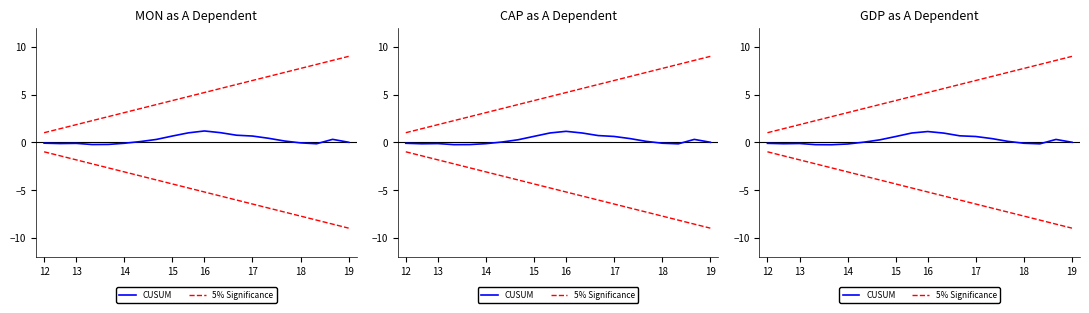

Reading right to left, transcribe all the data shown in this chart.

5% Significance: 9.0	8.6	8.2	7.7	7.3	6.9	6.5	6.1	5.6	5.2	4.8	4.4	3.9	3.5	3.1	2.7	2.3	1.8	1.4	1.0
CUSUM: 0.0	0.3	-0.2	-0.1	0.1	0.4	0.6	0.7	1.0	1.1	1.0	0.6	0.2	0.0	-0.2	-0.3	-0.3	-0.1	-0.2	-0.1